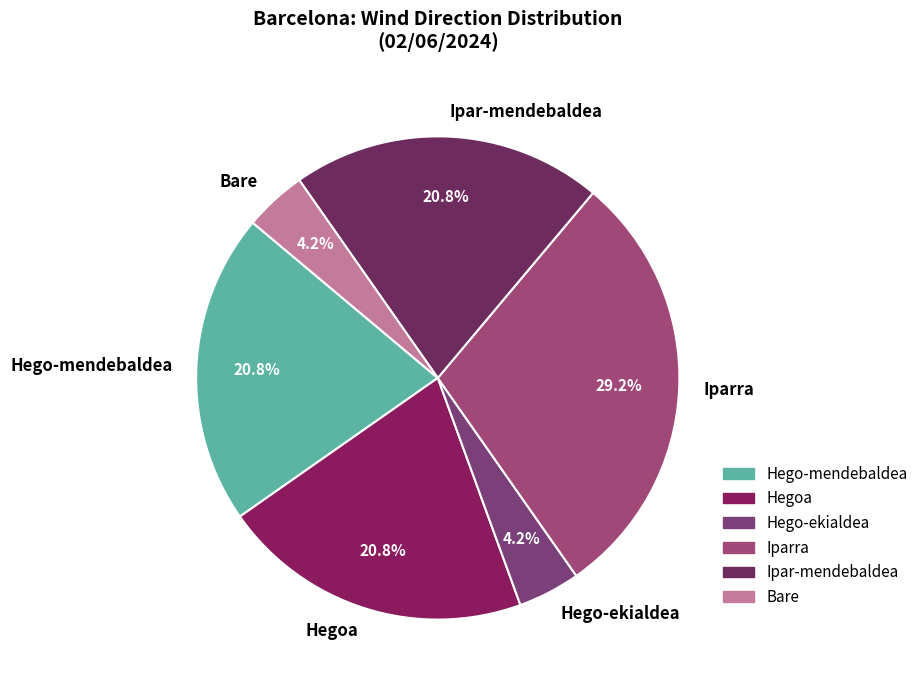

Approximately how many times larger is the value at Hego-ekialdea compared to Iparra?

0.1